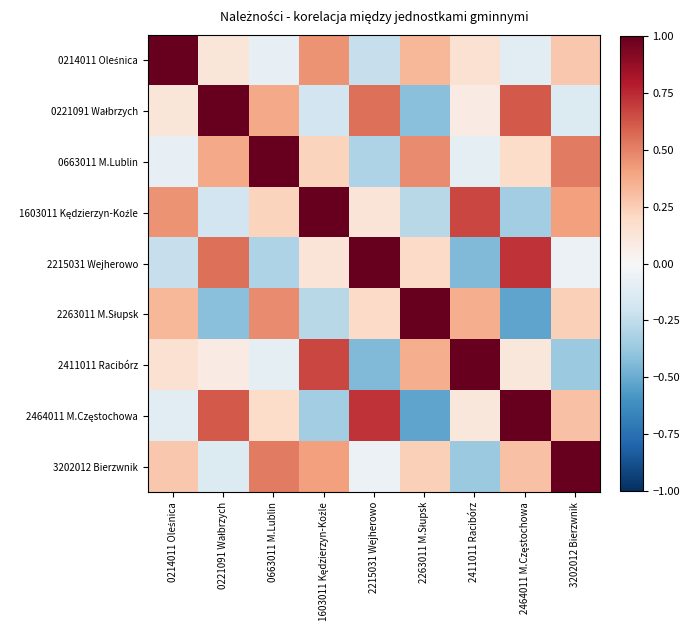

Which series has the widest spread of values?

2263011 M.Słupsk